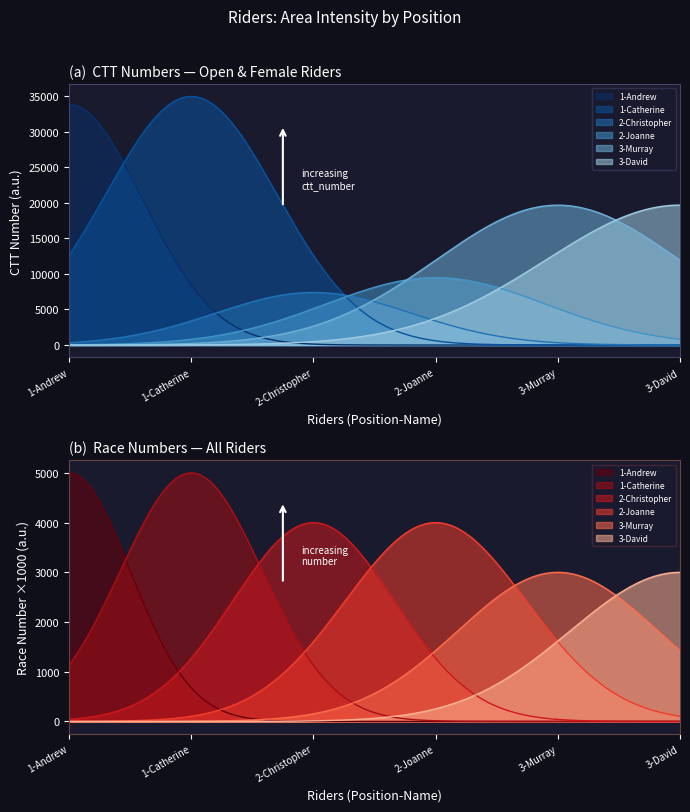

Is the value of number at 2-Joanne greater than the value of ctt_number at 3-David?

No